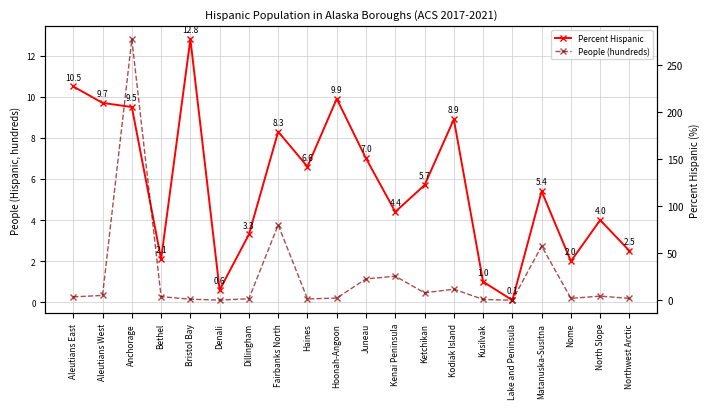

Where does the Percent Hispanic series first go above 5?

Aleutians East